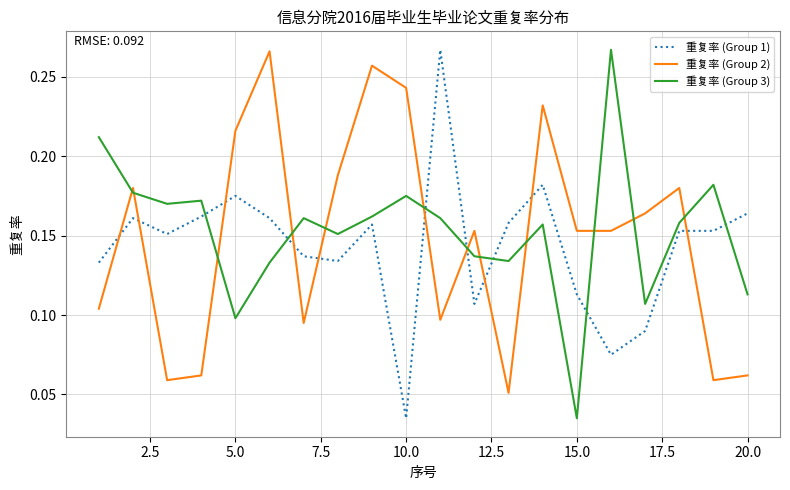

Which series has the largest total across all categories?

重复率 (Group 3)